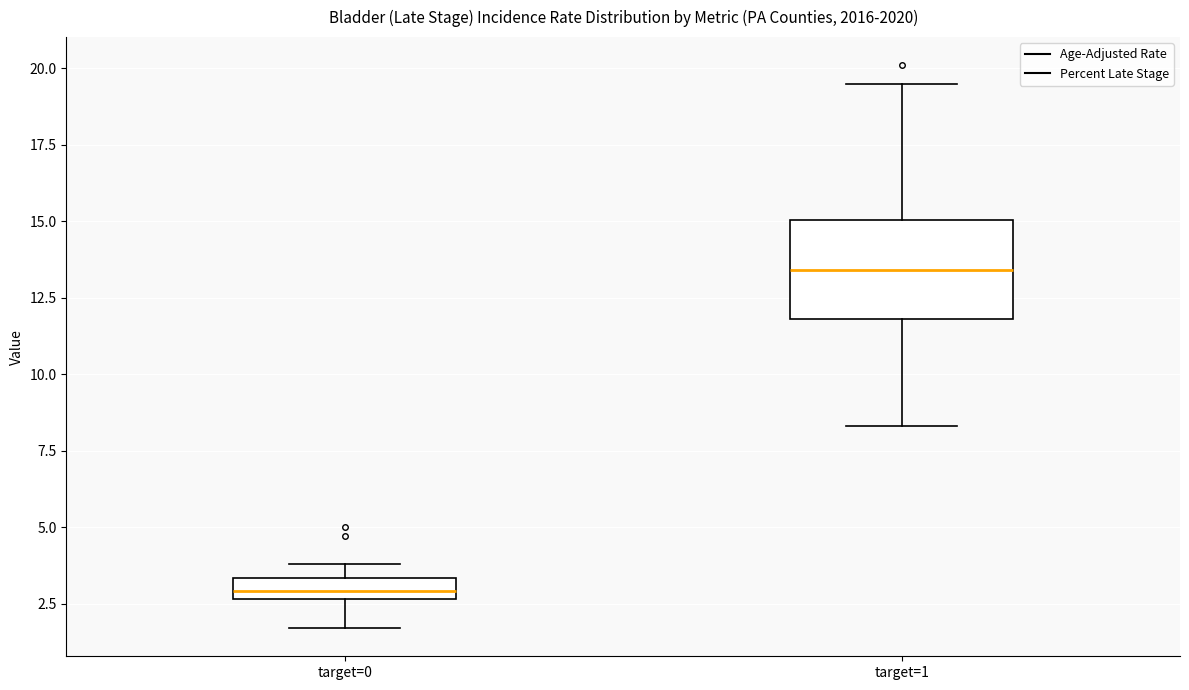

Comparing the boxes themselves (not the whiskers), which one is the tallest?

target=1